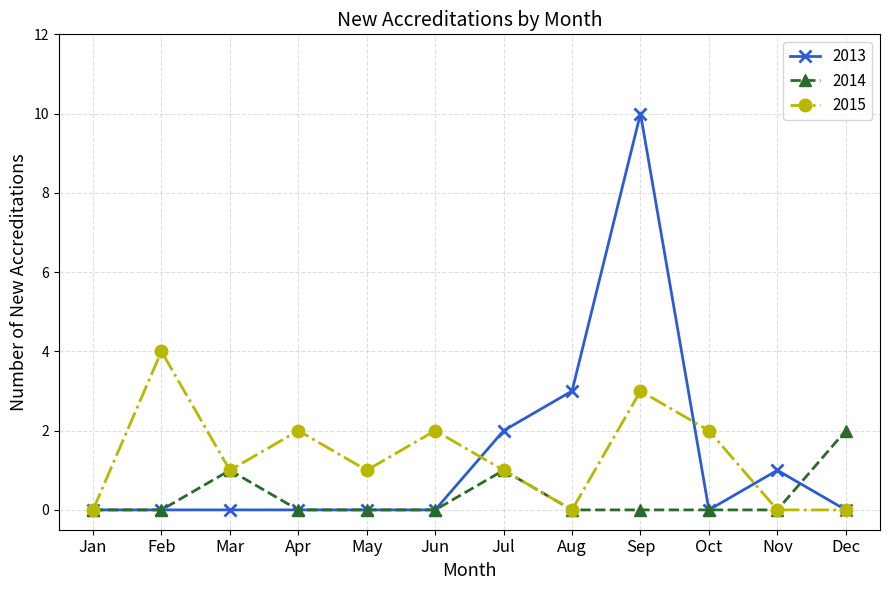

Which series has the largest range (max minus min)?

2013